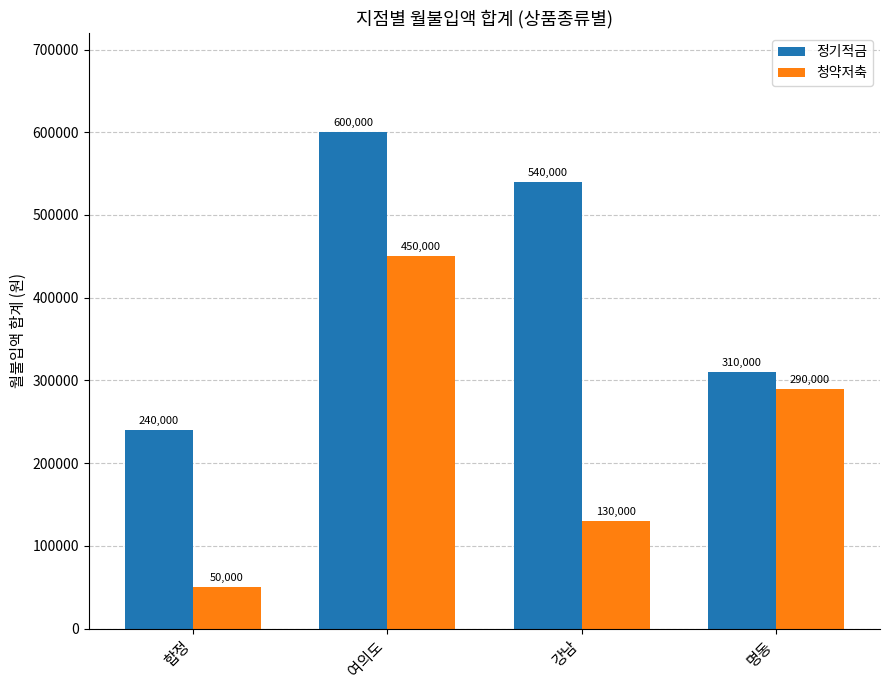

Are the bars horizontal?

No